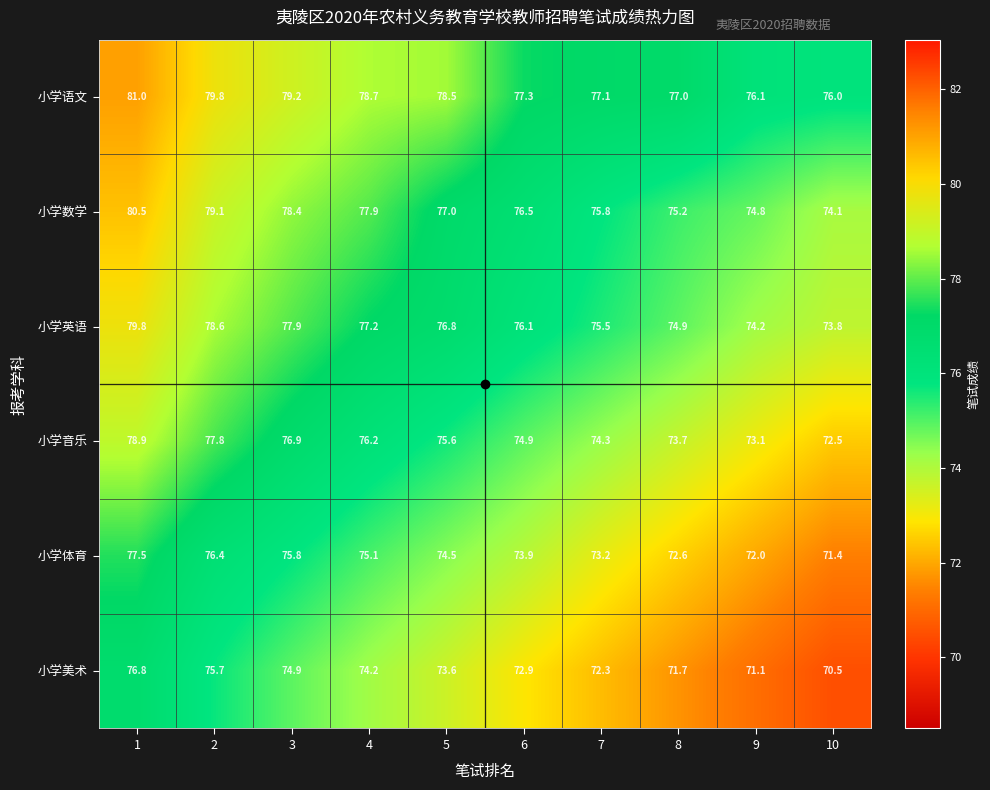

Which series changed the most between 2 and 10?

小学音乐